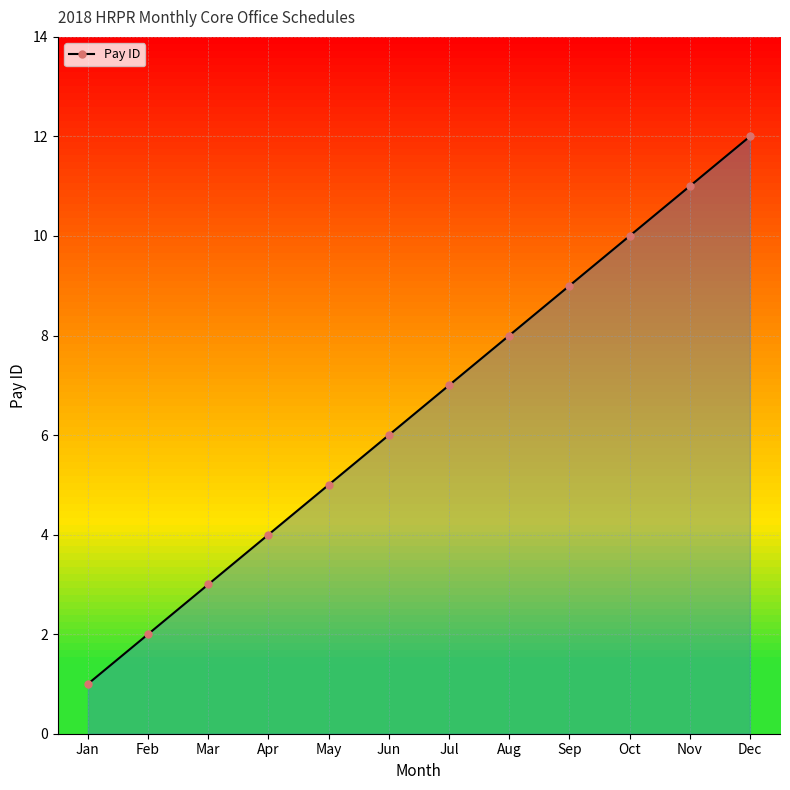

Reading right to left, transcribe all the data shown in this chart.

Dec=12	Nov=11	Oct=10	Sep=9	Aug=8	Jul=7	Jun=6	May=5	Apr=4	Mar=3	Feb=2	Jan=1